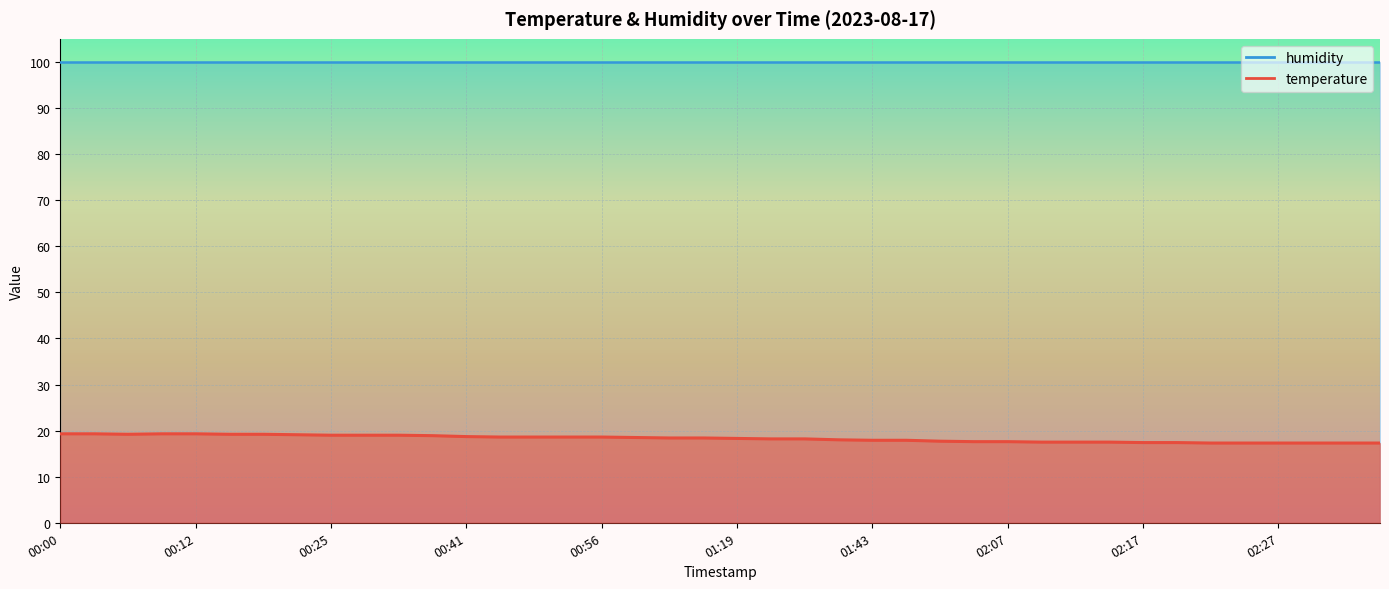

What is the label of the 23rd point from the left?

01:28